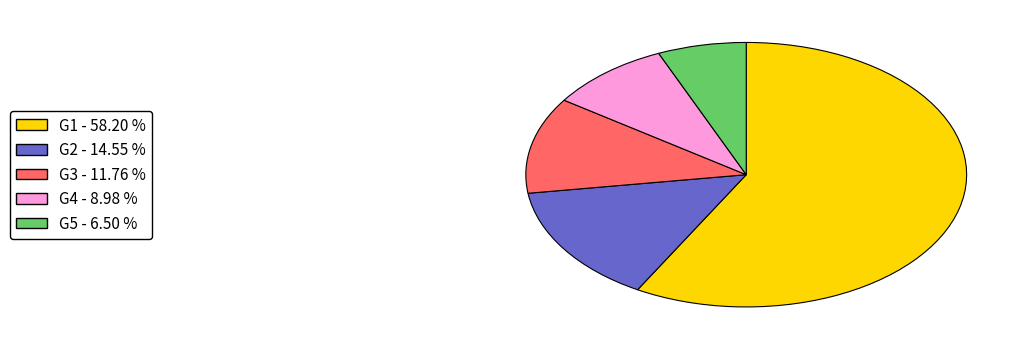

The G2 slice represents 15% of the pie. True or false?

True